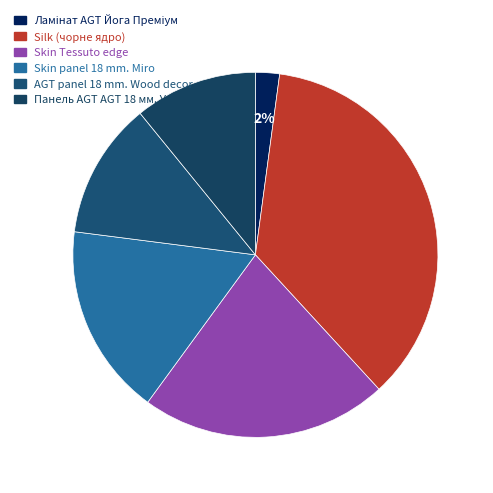

How many slices are in this pie chart?

6